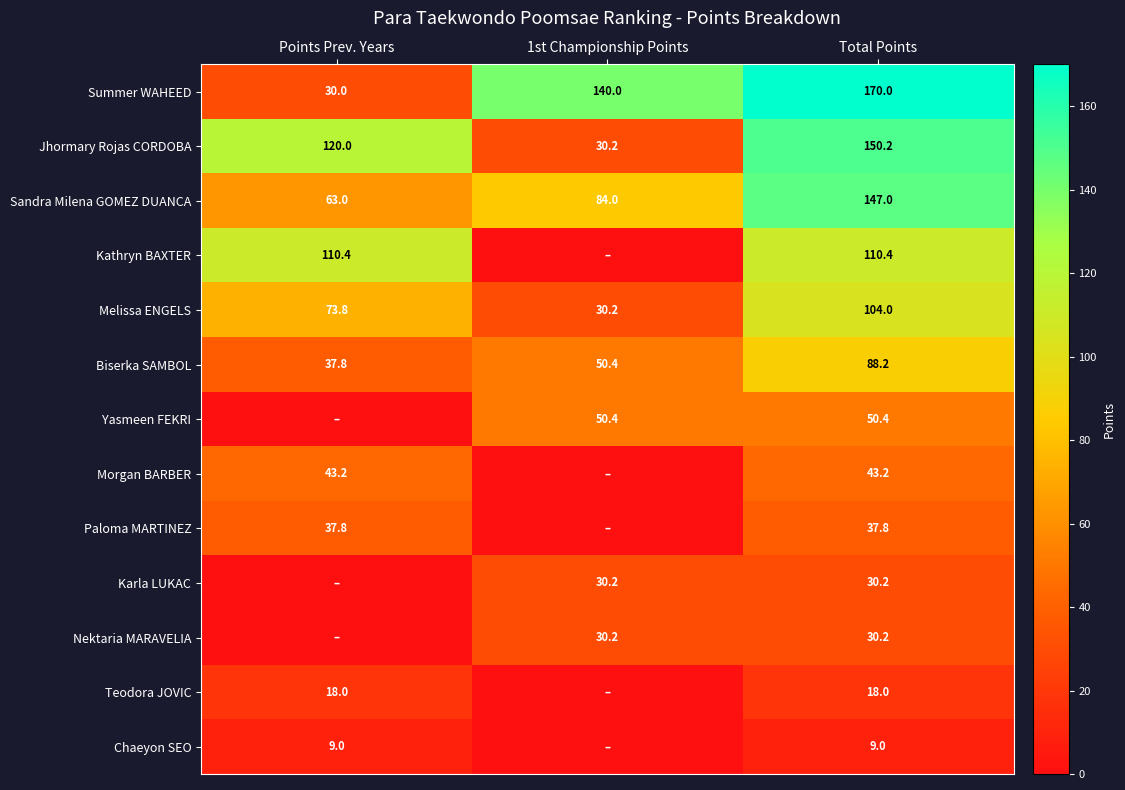

True or false: Melissa ENGELS has a value of 18.4 at Points Prev. Years.

False